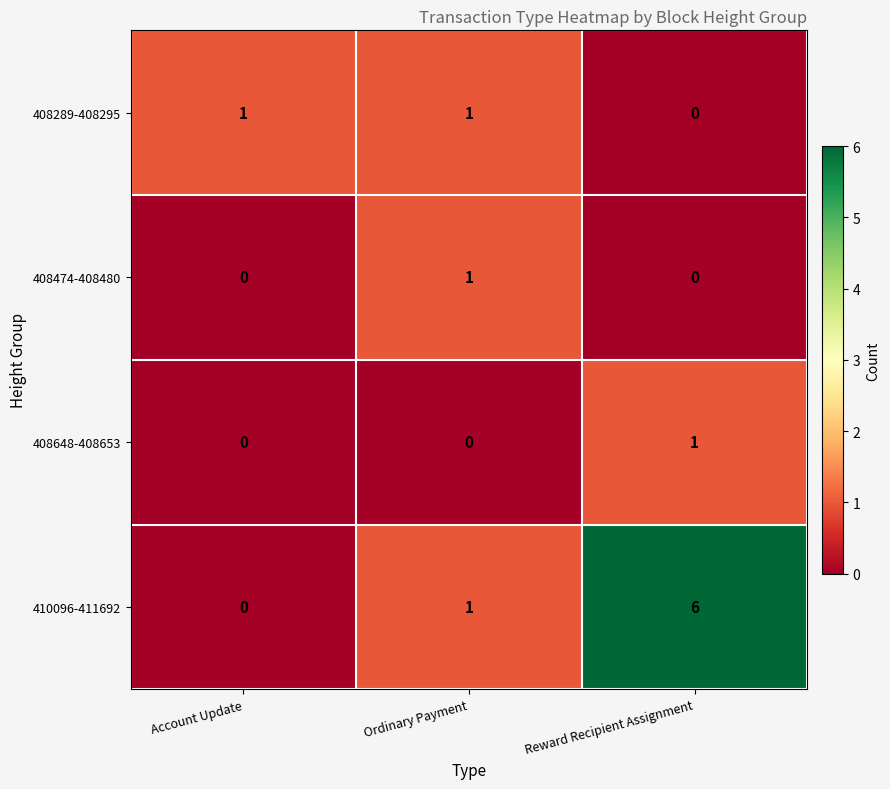

True or false: 408648-408653 has a value of 0 at Account Update.

True